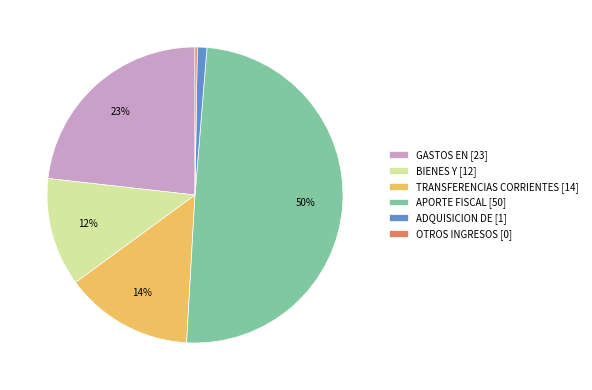

Which slice is the largest?

APORTE FISCAL [50]